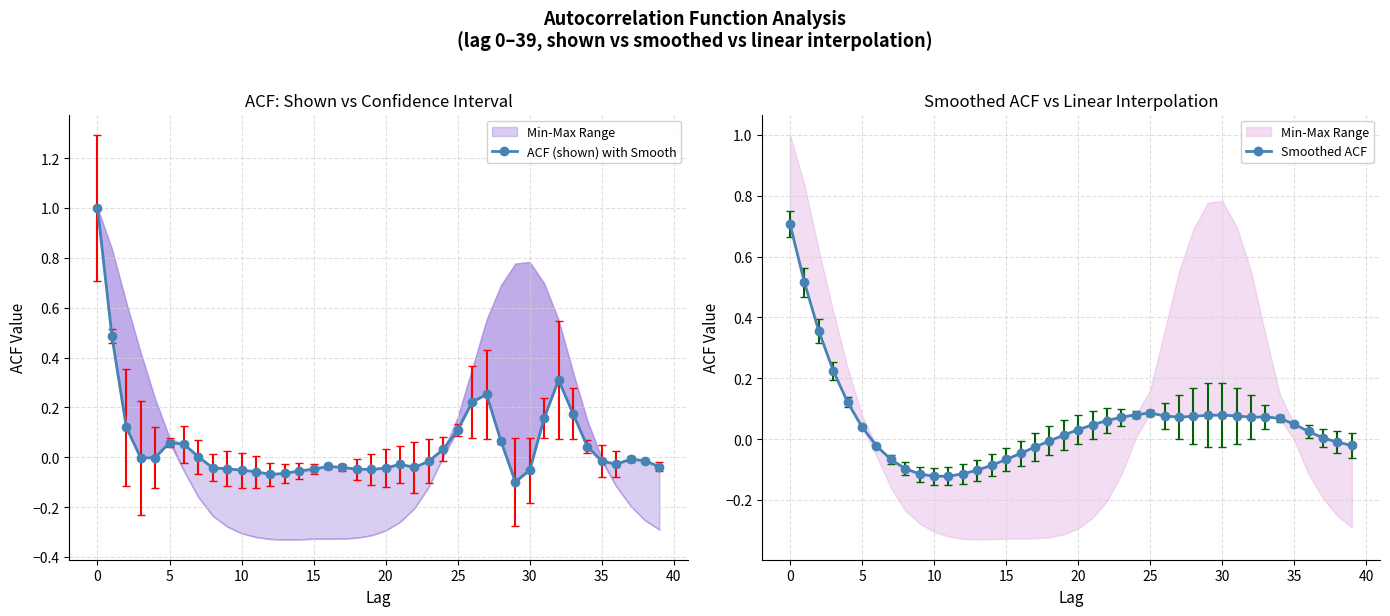

How many lines are shown in the chart?

2